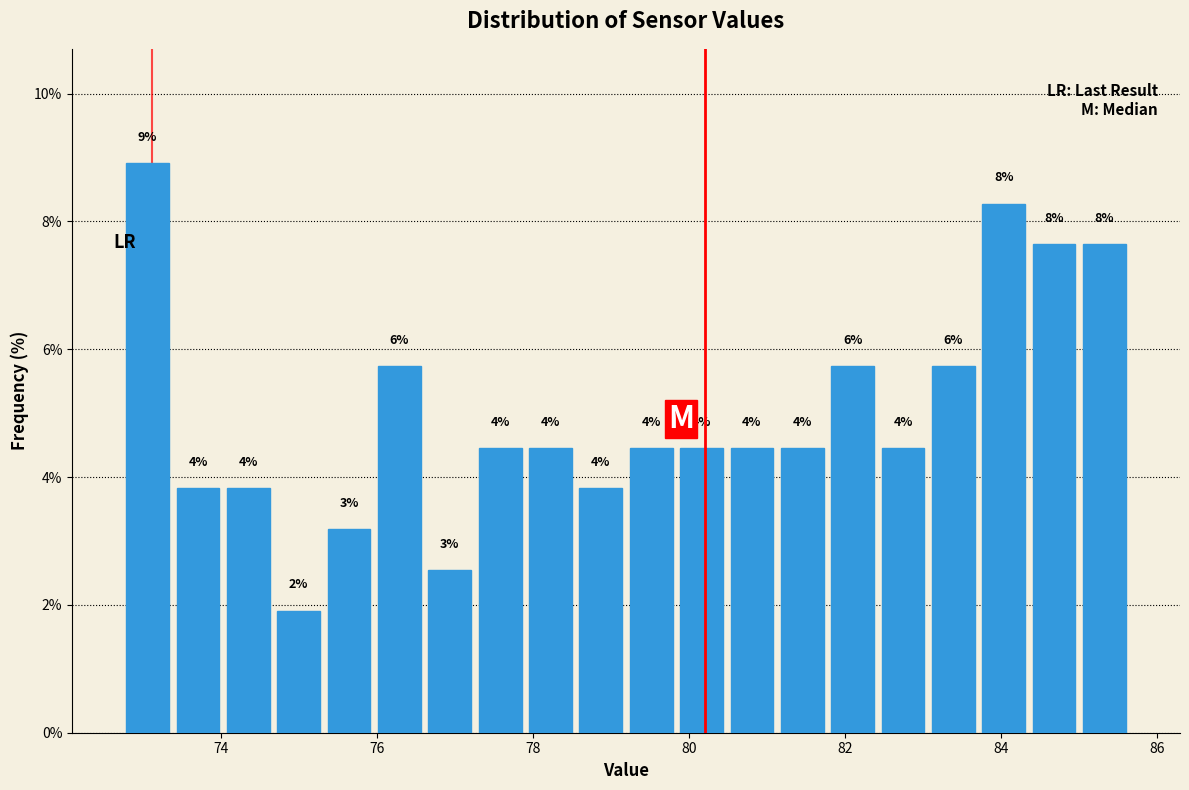

Around what value on the x-axis is the tallest bar? Give the approximate position of its centre, as read against the axis.

73.0